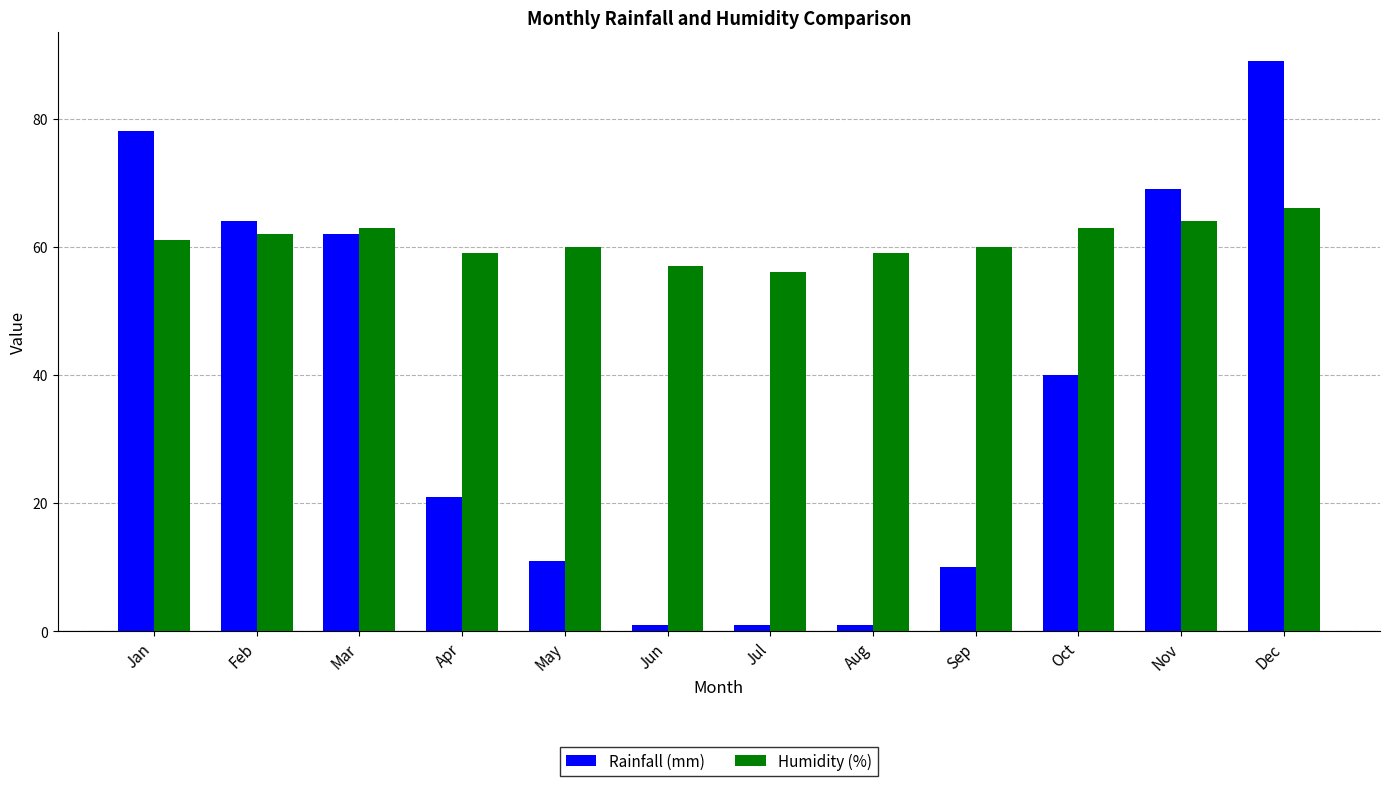

Reading left to right, transcribe all the data shown in this chart.

Rainfall (mm): 78	64	62	21	11	1	1	1	10	40	69	89
Humidity (%): 61	62	63	59	60	57	56	59	60	63	64	66